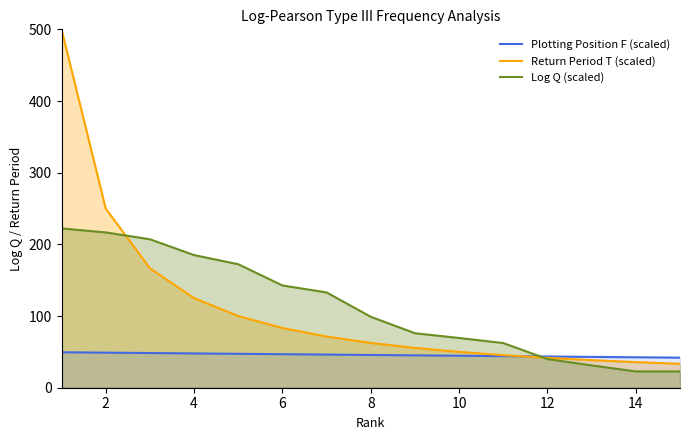

Between 10 and 14, which series saw the biggest shift?

Log Q (scaled)